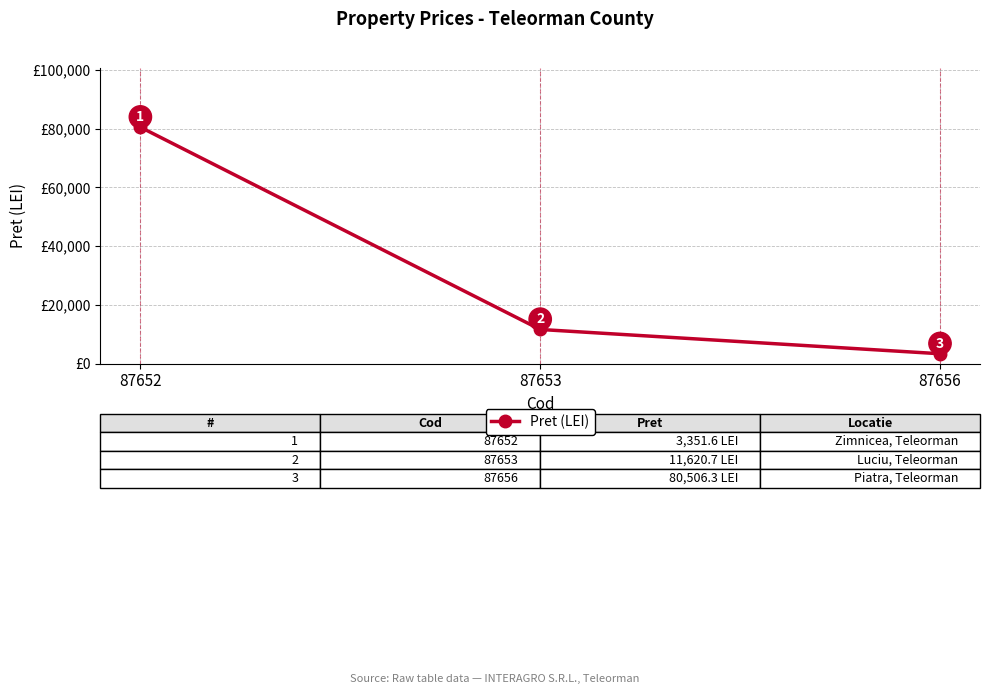

What is the greatest value displayed?

80506.3